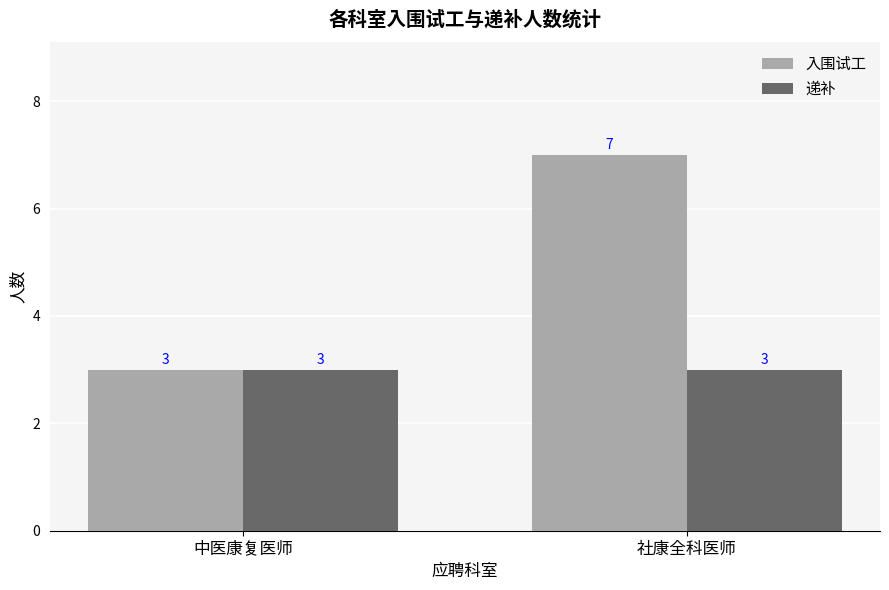

What is the label of the 2nd bar from the right?

中医康复医师